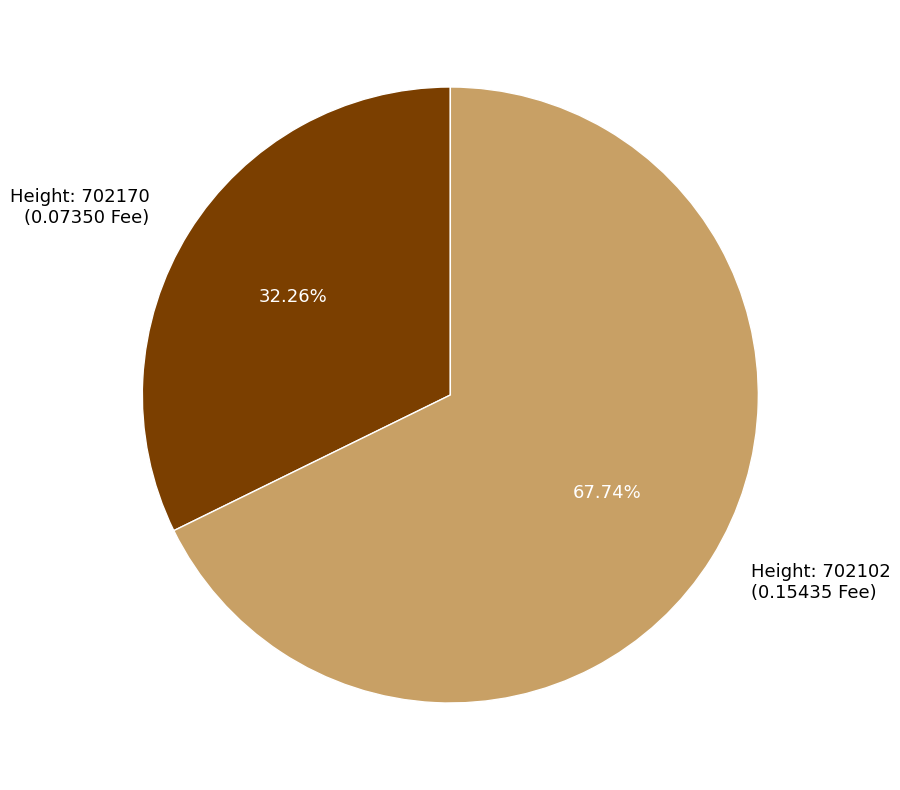

Which category has the smallest portion of the pie?

Height: 702170 (0.07350 Fee)